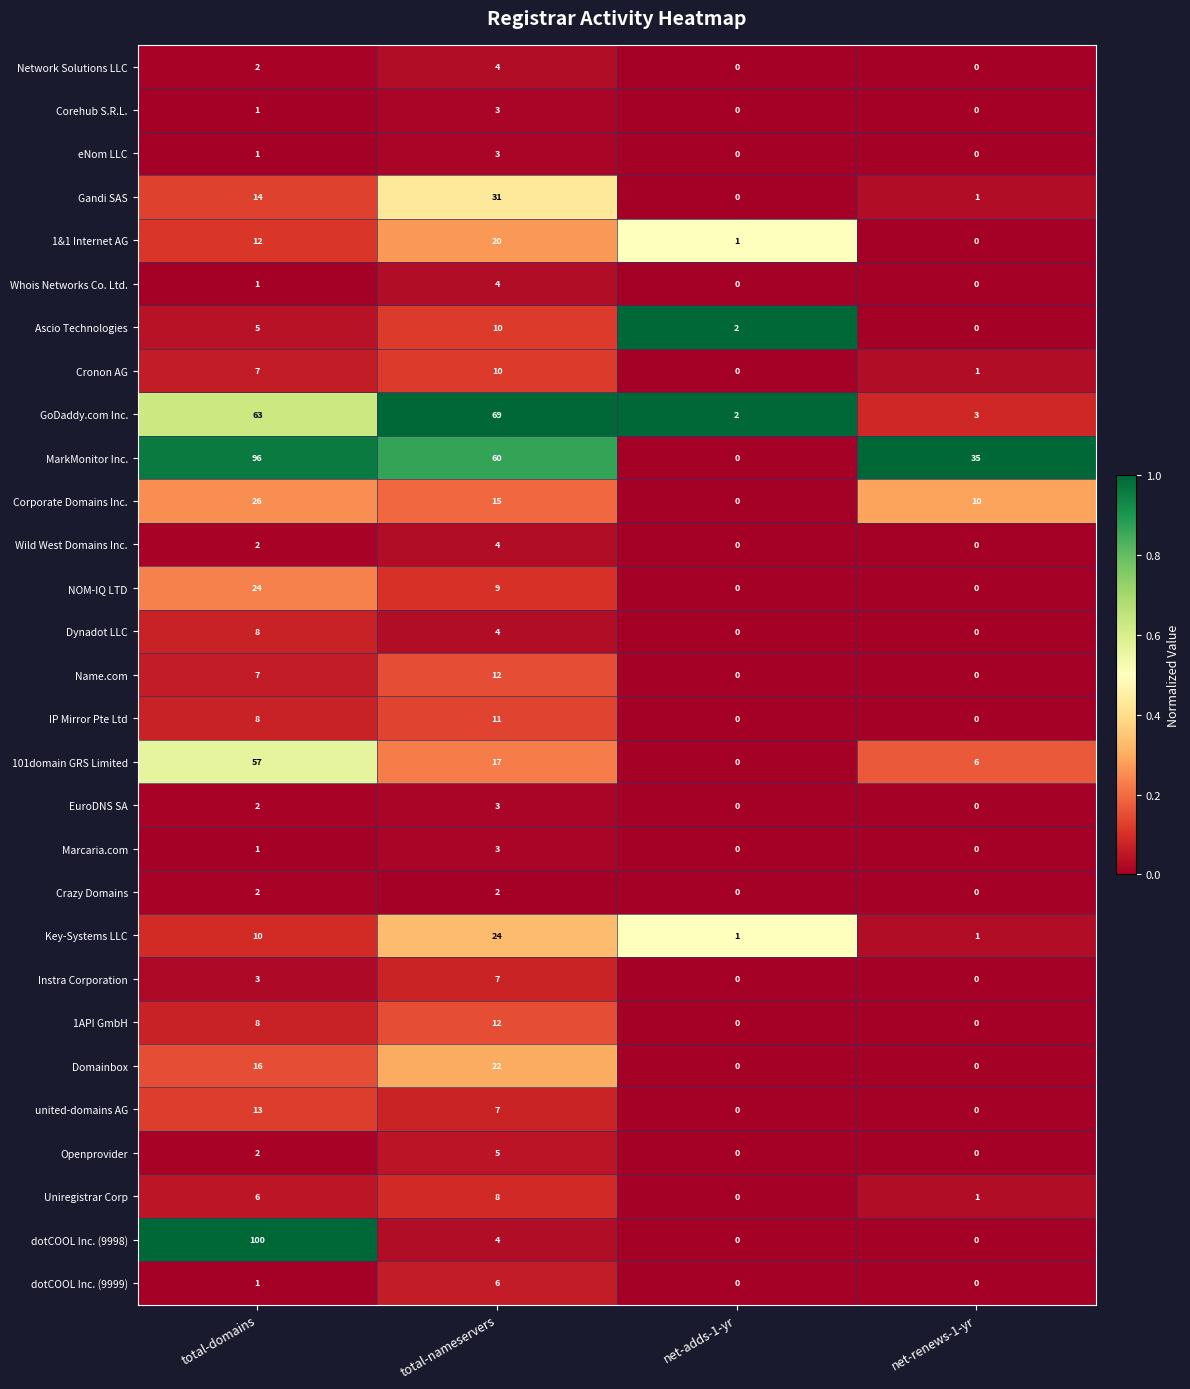

The MarkMonitor Inc. series shows 35 at net-renews-1-yr. True or false?

True